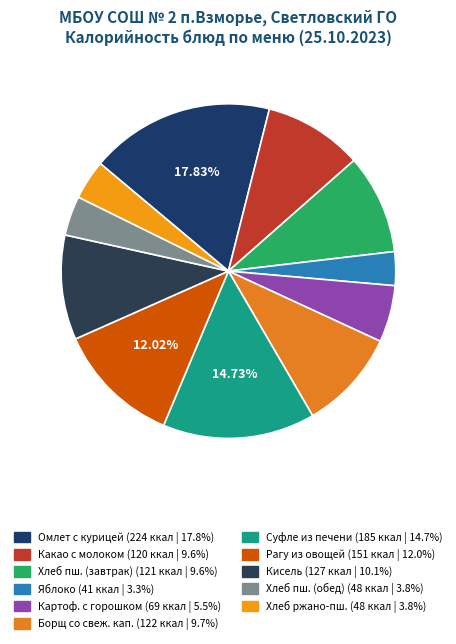

Count the number of slices in the pie.

11